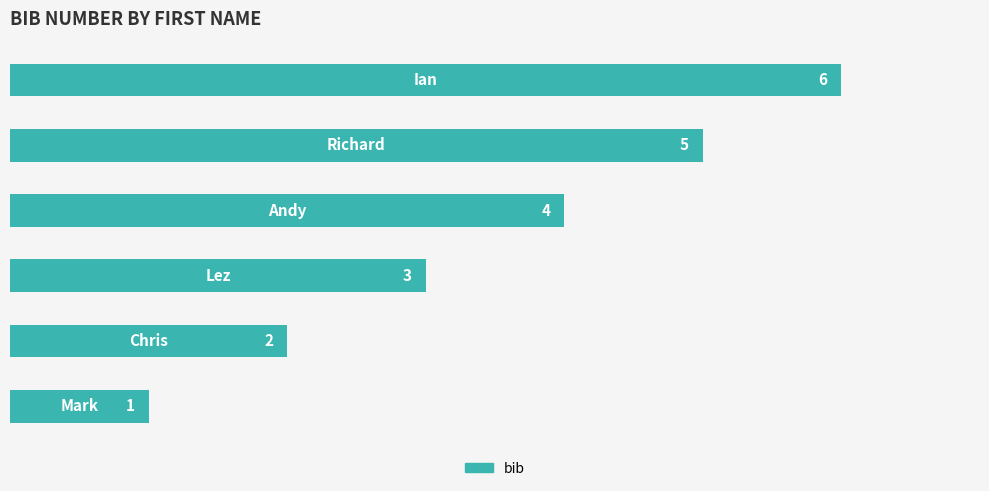

What is the average value?

4